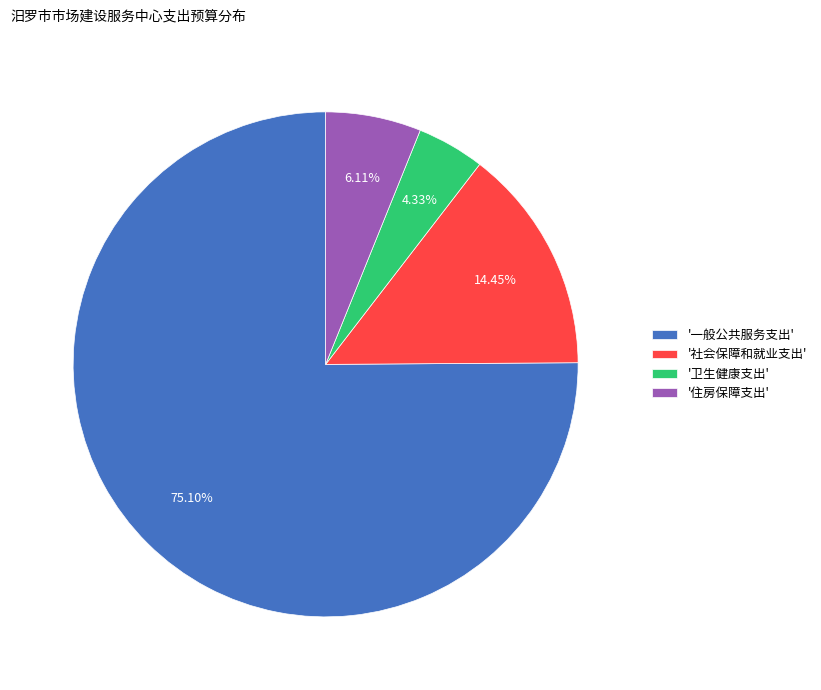

Count the number of slices in the pie.

4